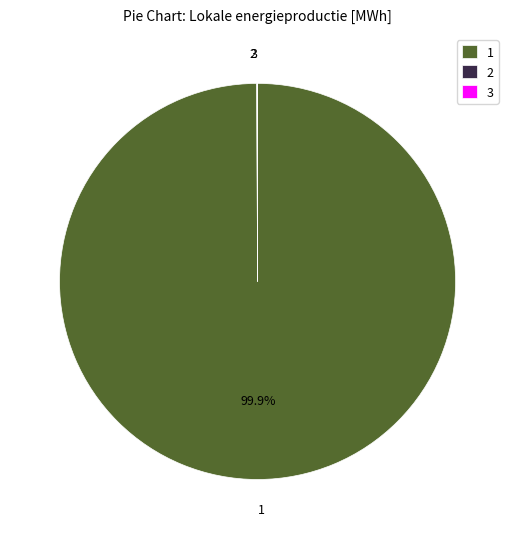

What is the majority slice?

1